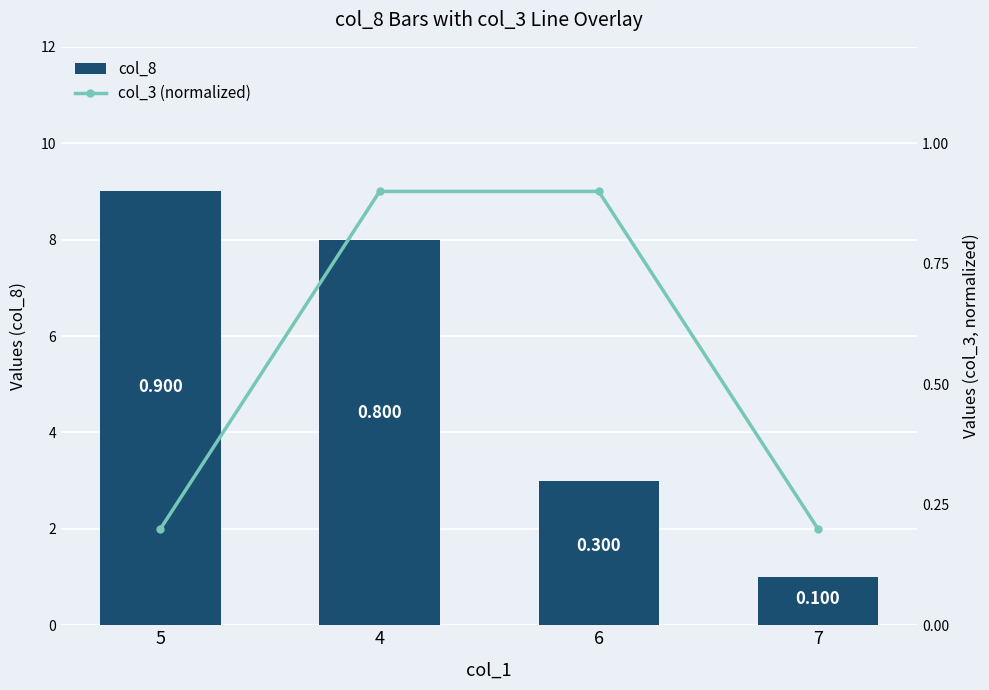

What is the total value across all series at 7?

1.2